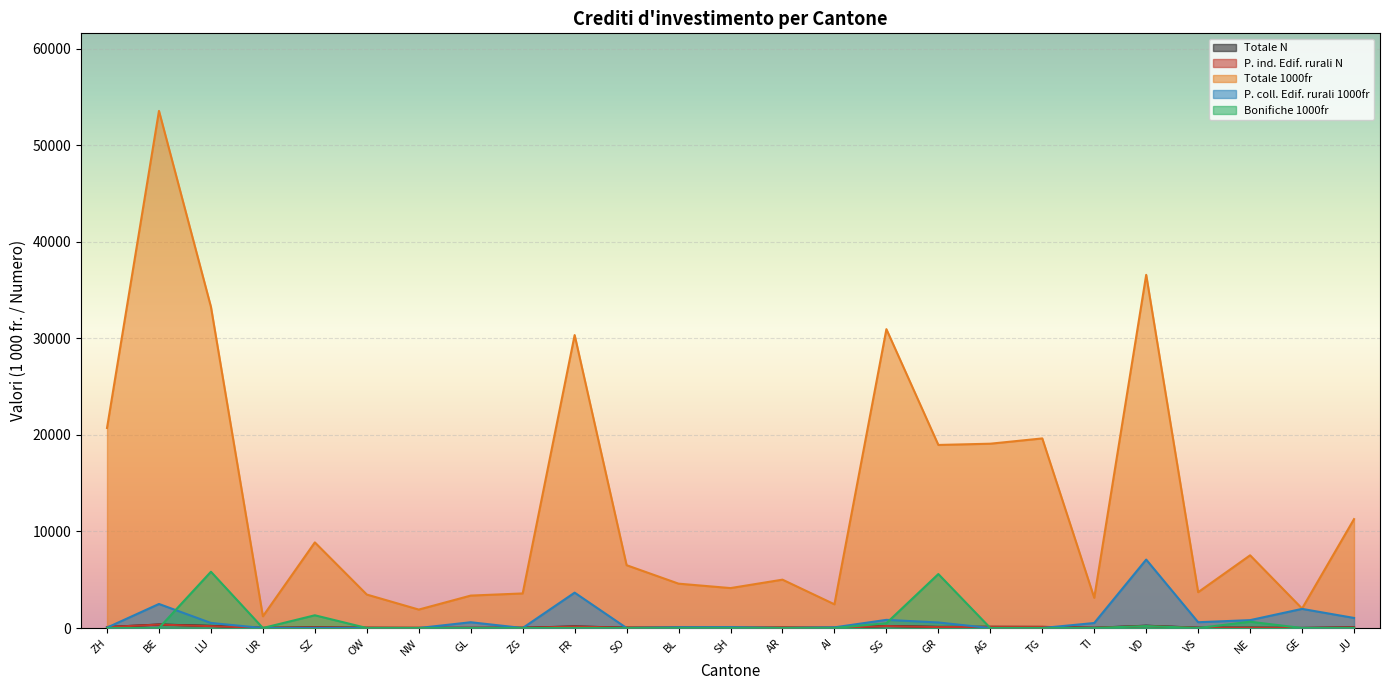

What position from the left is AR?

14